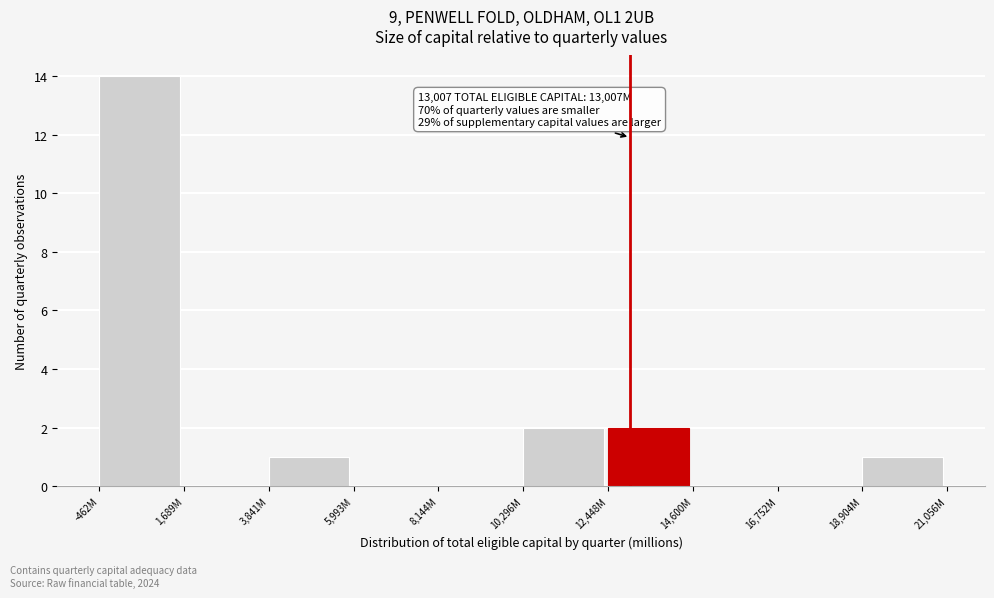

Reading right to left, list all the values displayed in this chart.

18,904M=1	16,752M=0	14,600M=0	12,448M=2	10,296M=2	8,144M=0	5,993M=0	3,841M=1	1,689M=0	-462M=14